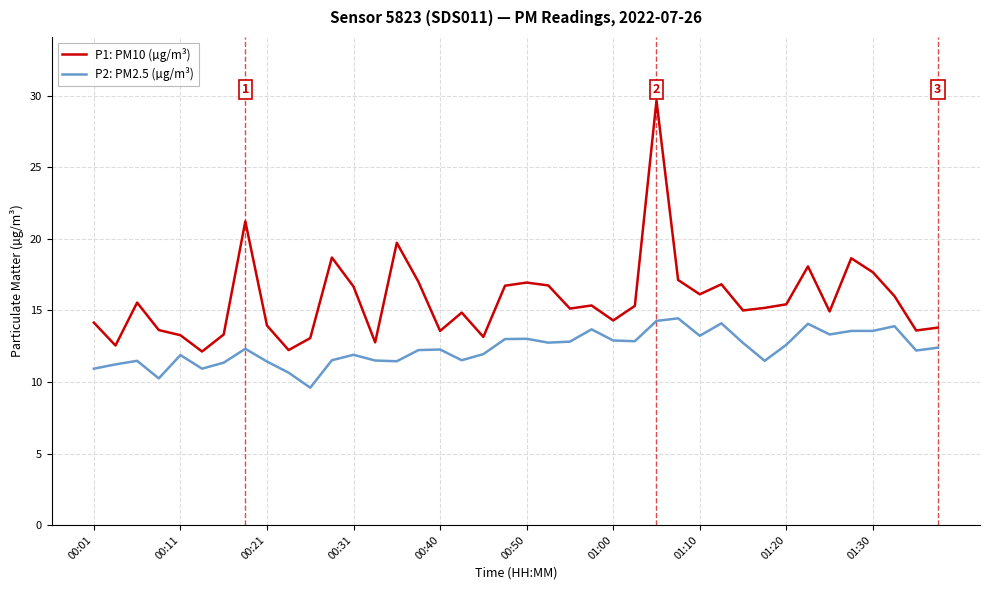

True or false: P2: PM2.5 (µg/m³) and P1: PM10 (µg/m³) cross at least once.

False